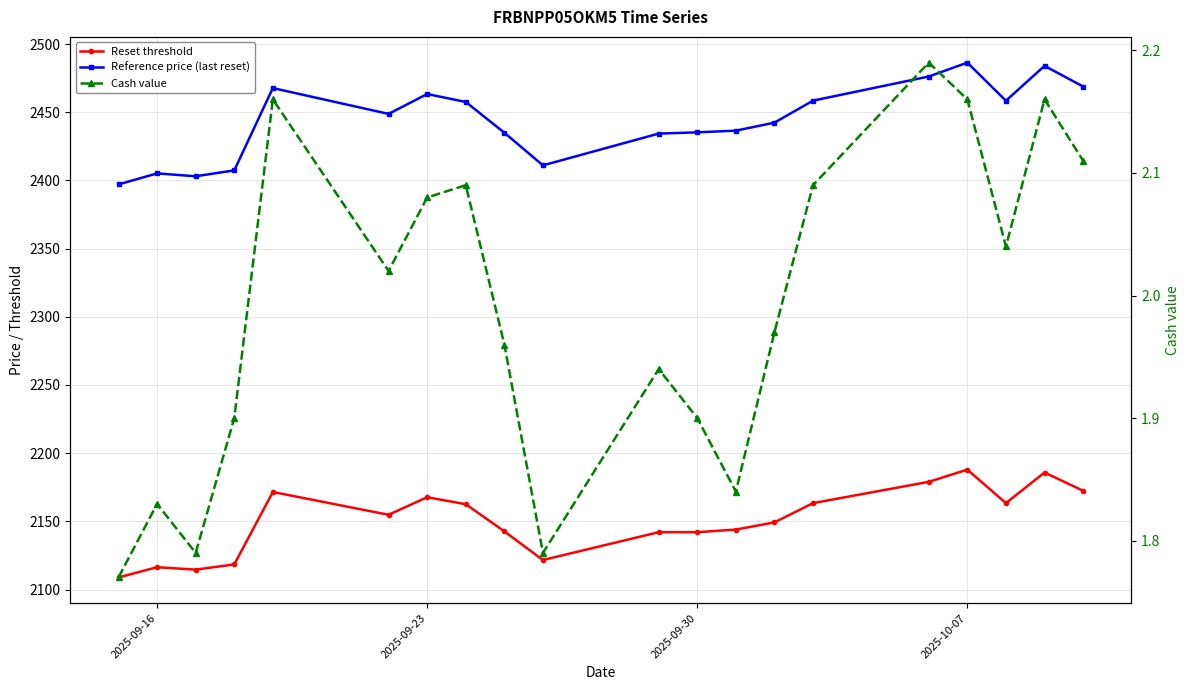

True or false: Cash value and Reset threshold cross at least once.

False